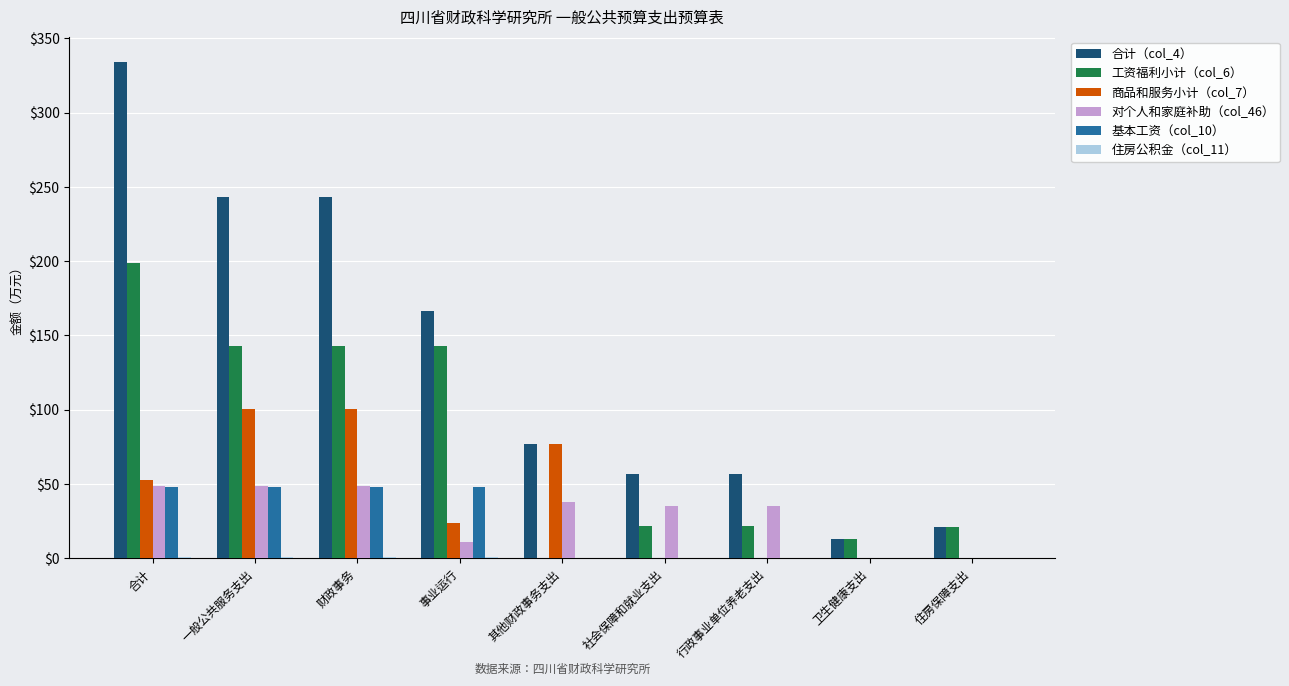

At which category is the sum across all series the highest?

合计